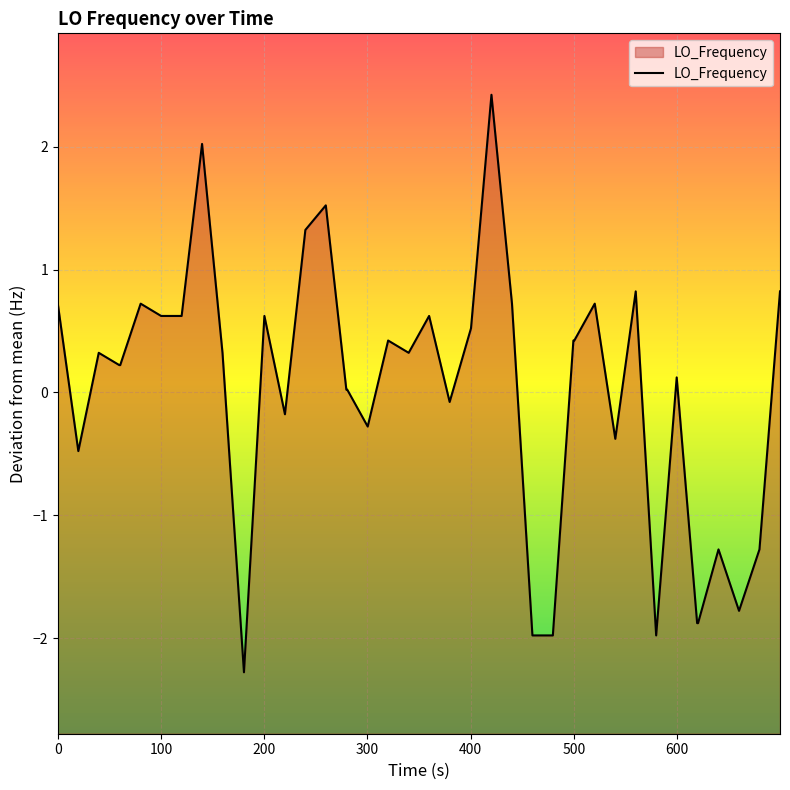

What is the minimum value shown in the chart?

-2.3